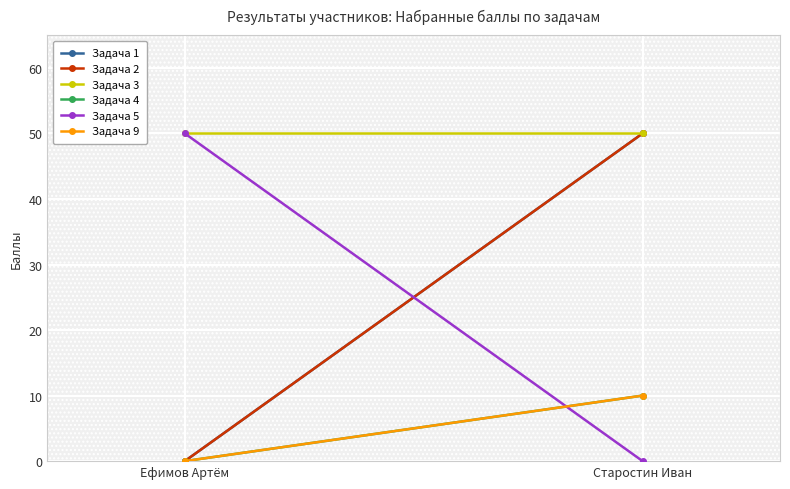

Reading left to right, list all the values displayed in this chart.

Задача 1: Ефимов Артём=0	Старостин Иван=50
Задача 2: Ефимов Артём=0	Старостин Иван=50
Задача 3: Ефимов Артём=50	Старостин Иван=50
Задача 4: Ефимов Артём=0	Старостин Иван=10
Задача 5: Ефимов Артём=50	Старостин Иван=0
Задача 9: Ефимов Артём=0	Старостин Иван=10